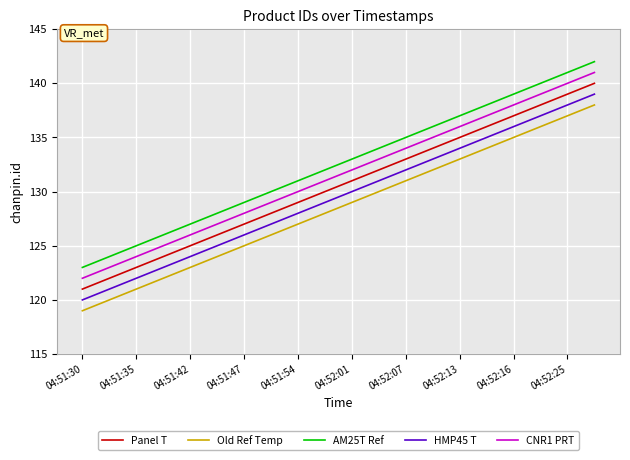

What is the highest value of the AM25T Ref series?

142